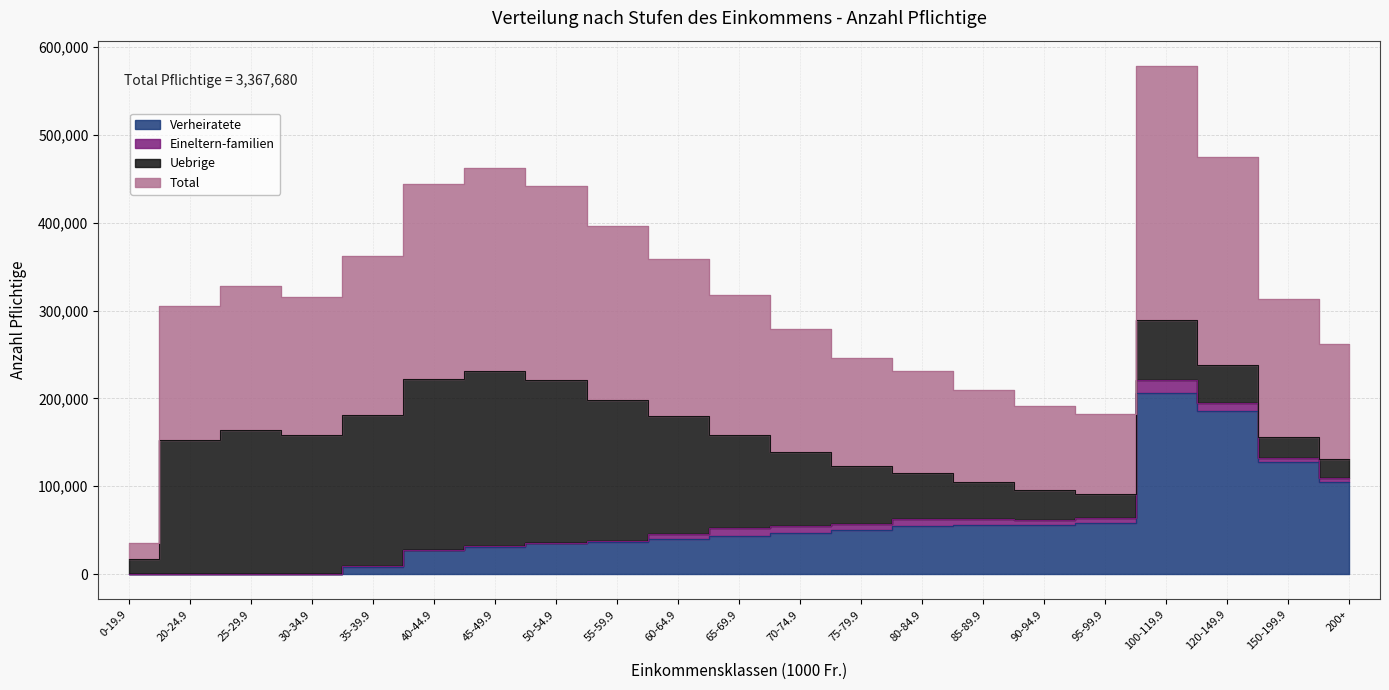

What is the difference between the second highest and minimum values in the Verheiratete series?

185579